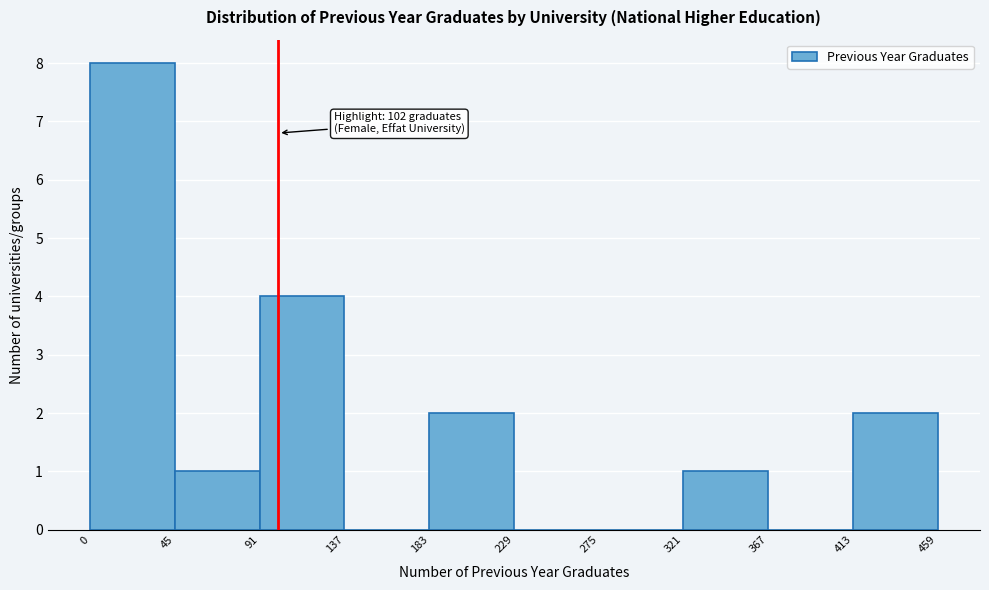

Which range on the x-axis has the tallest bar?

0 to 45